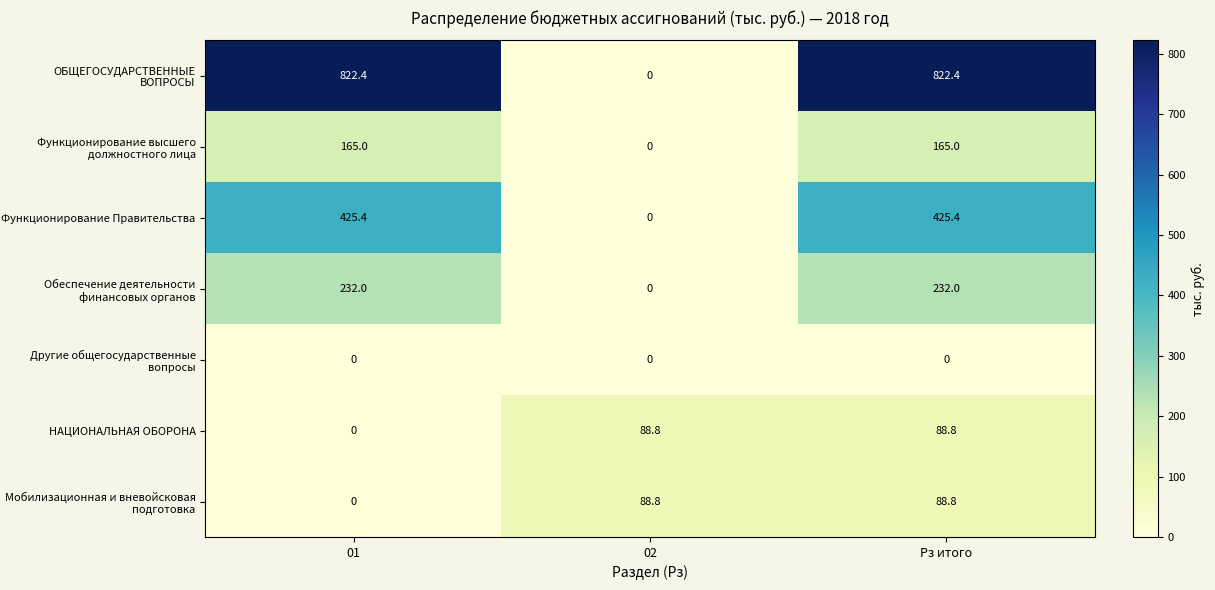

What is the spread (max minus min) of values at 01?

822.4